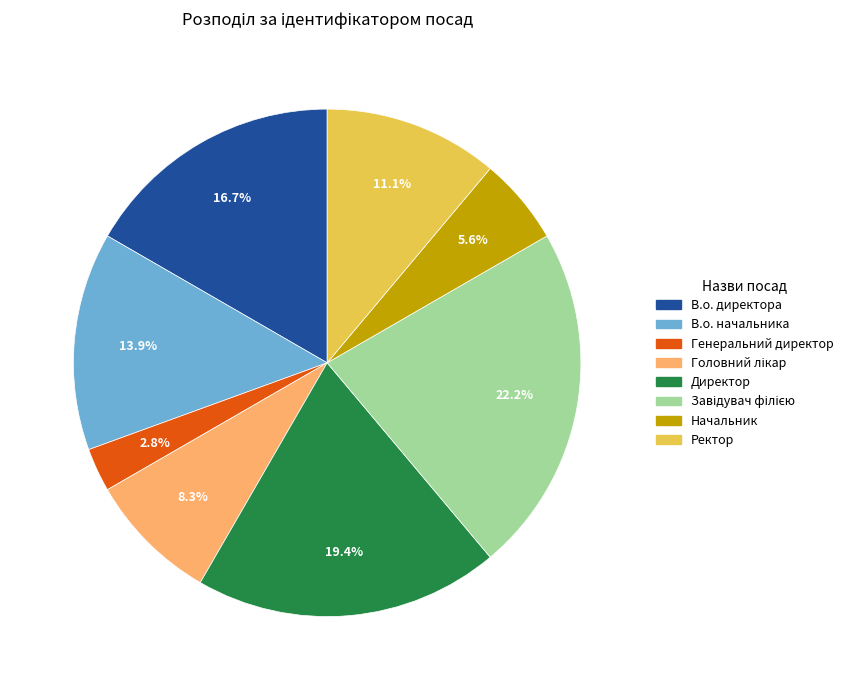

Count the number of slices in the pie.

8